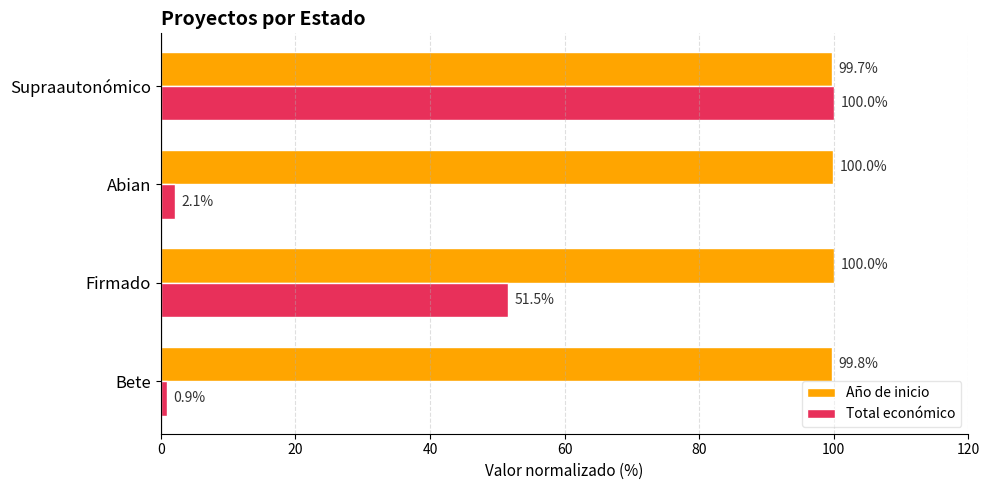

Which series changed the most between Bete and Firmado?

Total económico